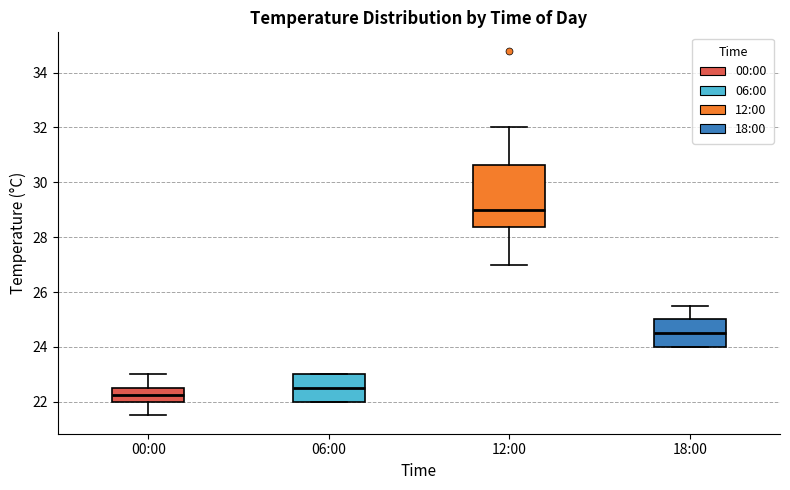

Which box has the highest median line?

12:00